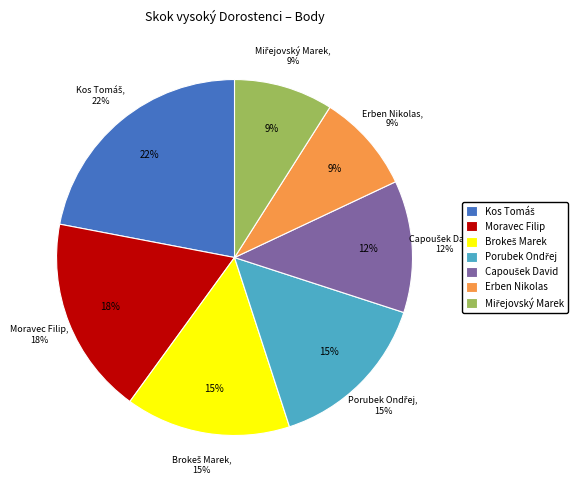

Count the number of slices in the pie.

7